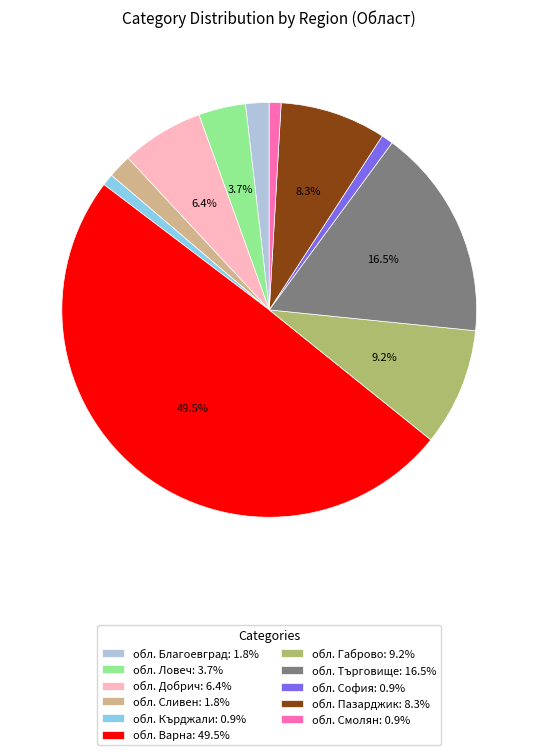

Between обл. Благоевград and обл. Пазарджик, which is larger?

обл. Пазарджик